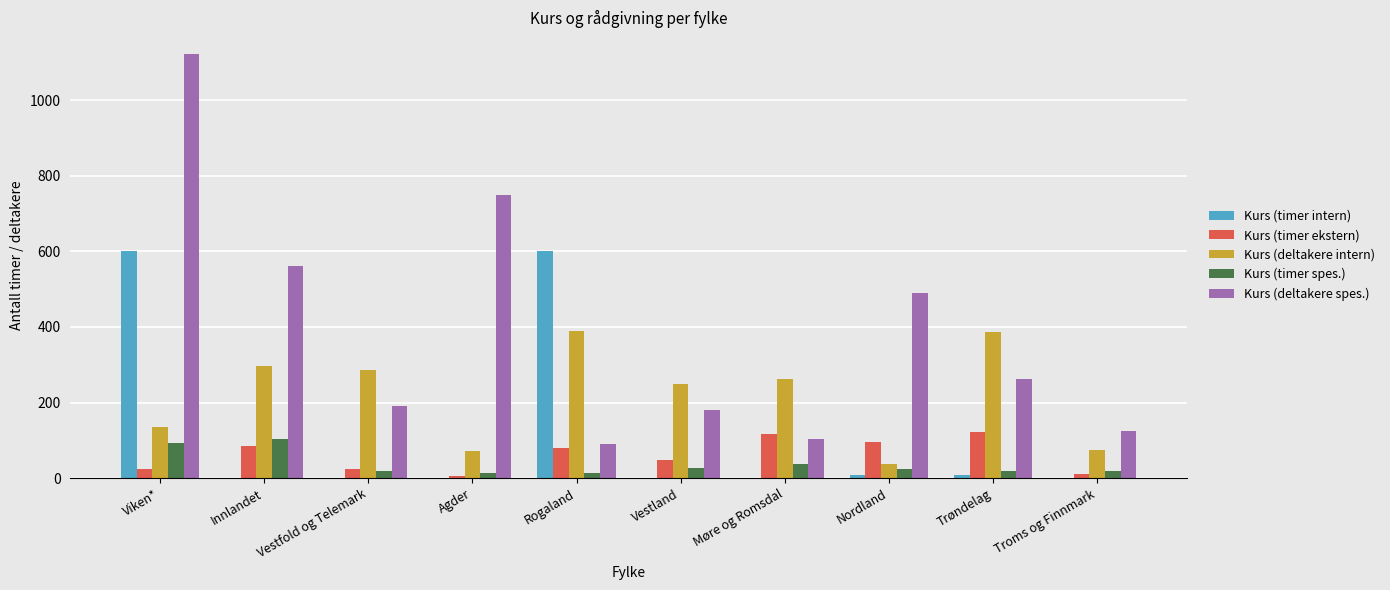

What value does the Kurs (timer spes.) series have at Innlandet?

104.0